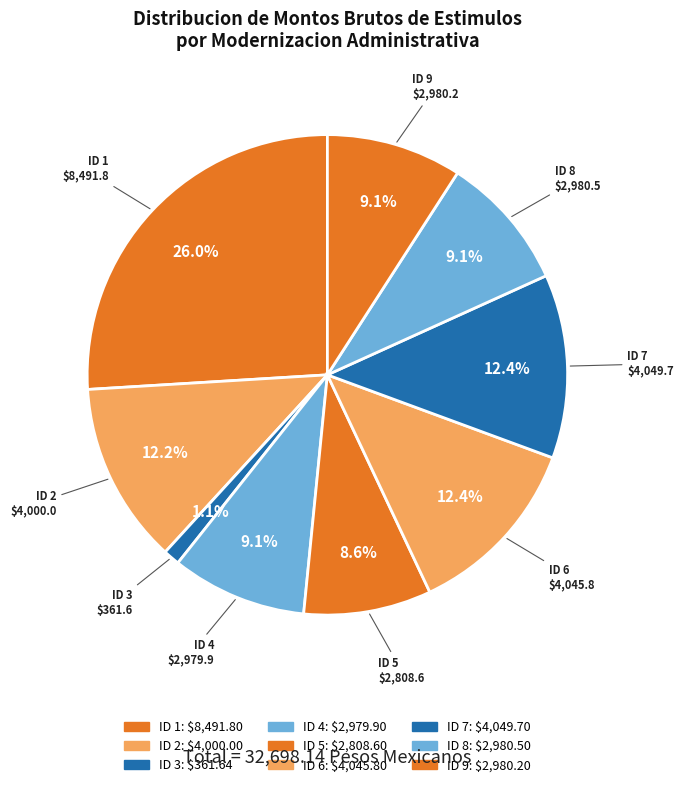

To the nearest percent, what is the difference between the largest and smallest slice percentages?

25%